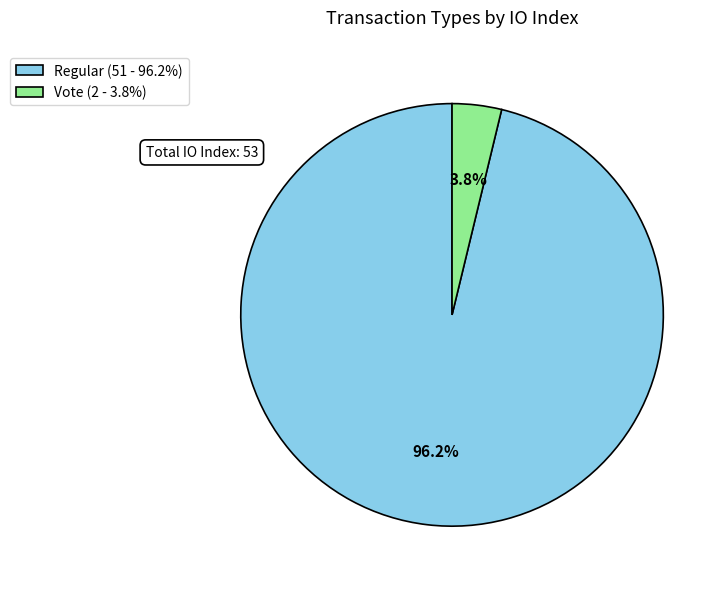

Between Regular and Vote, which is larger?

Regular